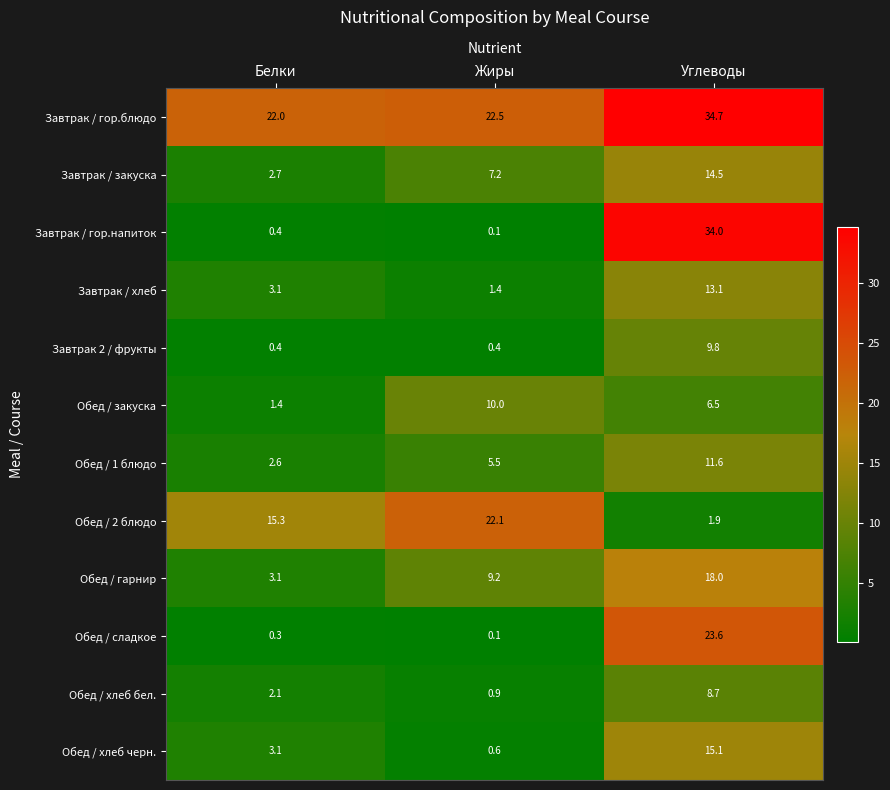

At how many categories does at least one series exceed 16?

3